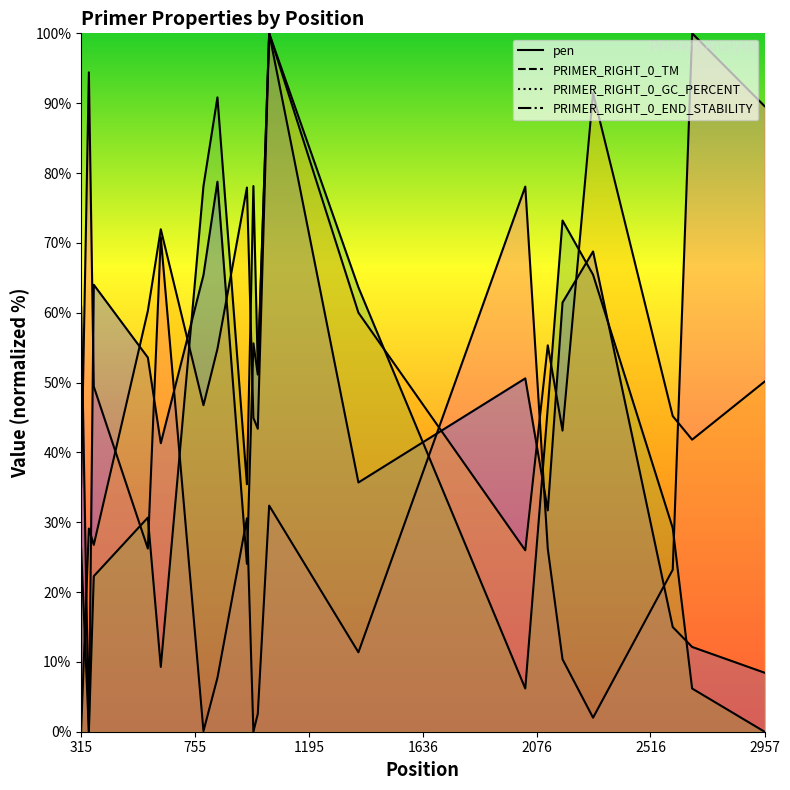

Which series has the largest total across all categories?

PRIMER_RIGHT_0_END_STABILITY